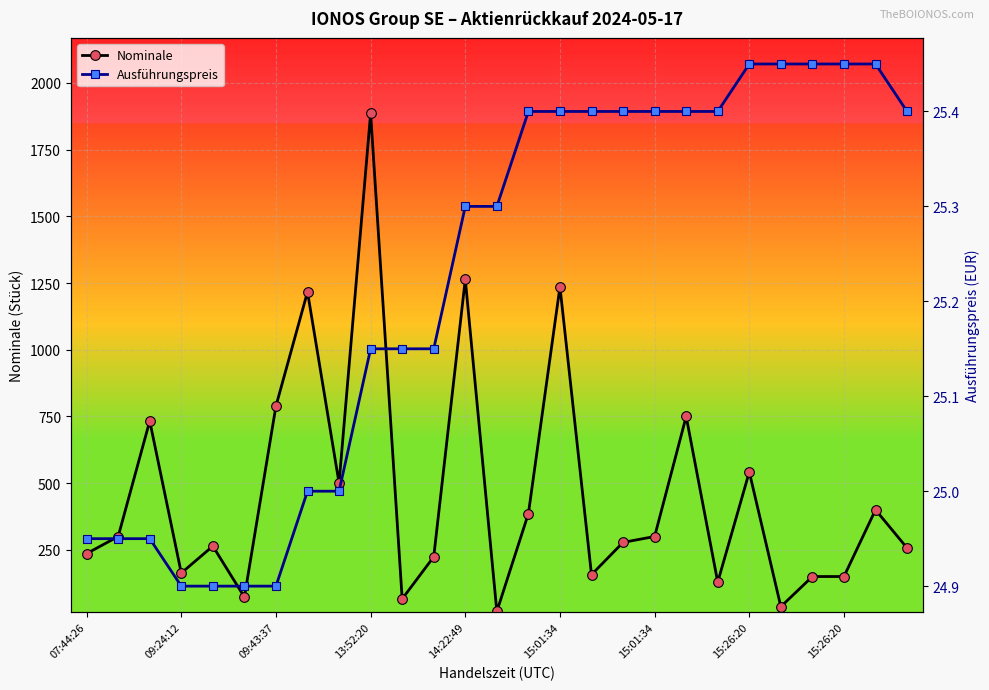

What is the minimum value shown in the chart?

19.0